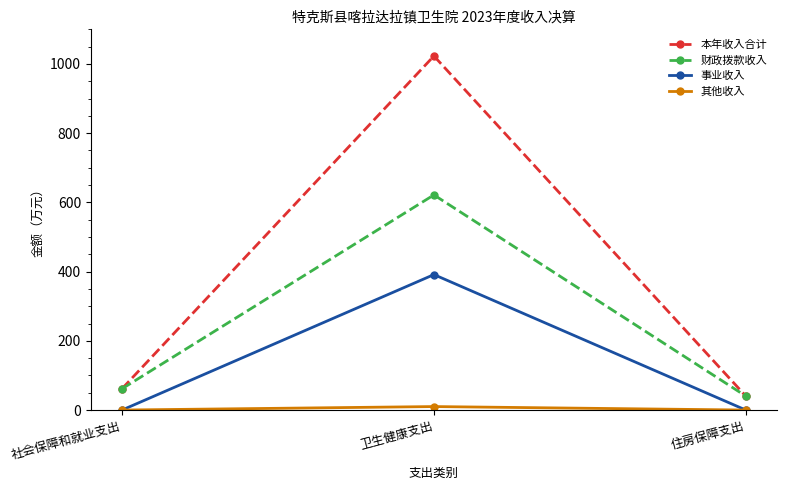

What value does the 财政拨款收入 series have at 住房保障支出?

40.4